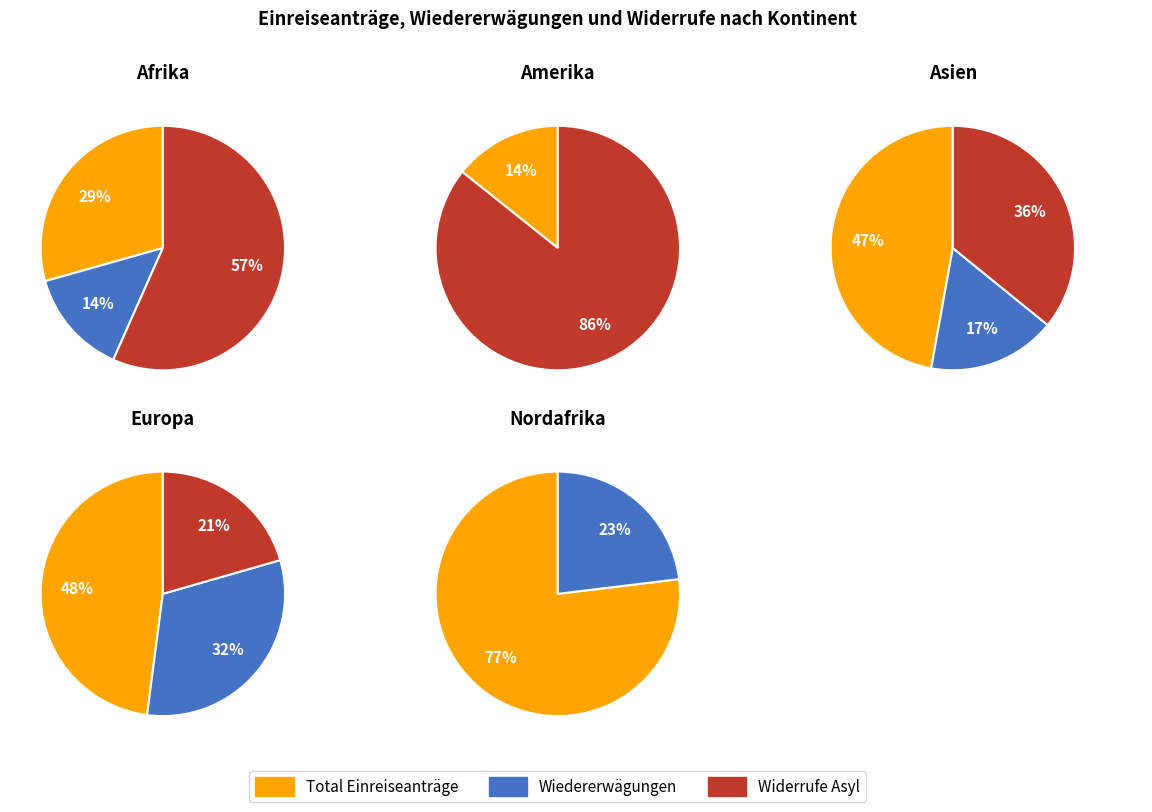

Which series has the largest range (max minus min)?

Widerrufe Asyl